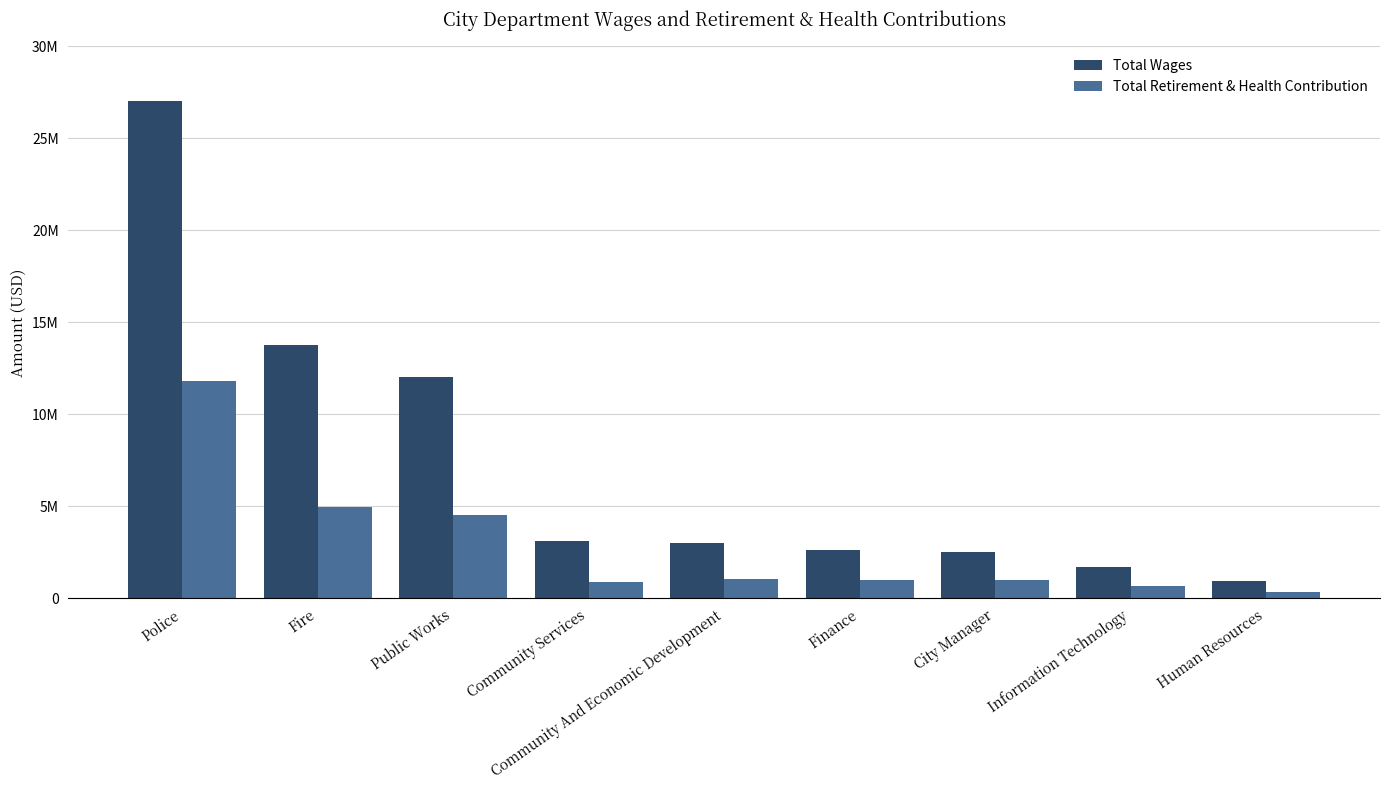

At which category is the sum across all series the highest?

Police